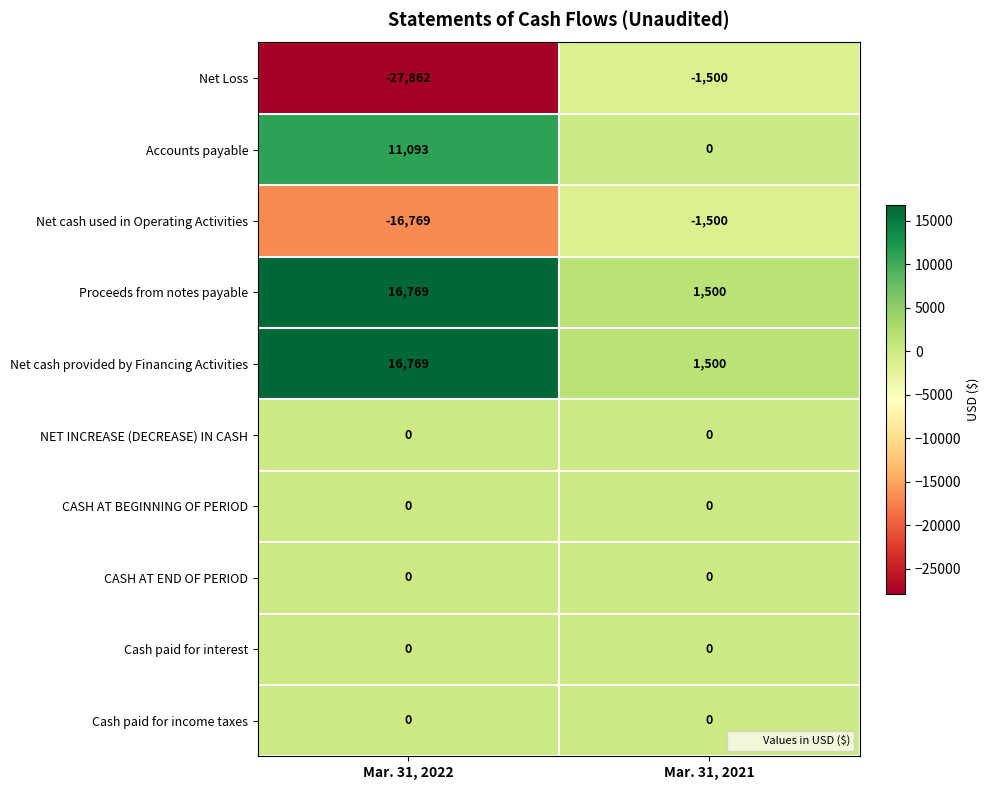

What is the minimum value shown in the chart?

-27862